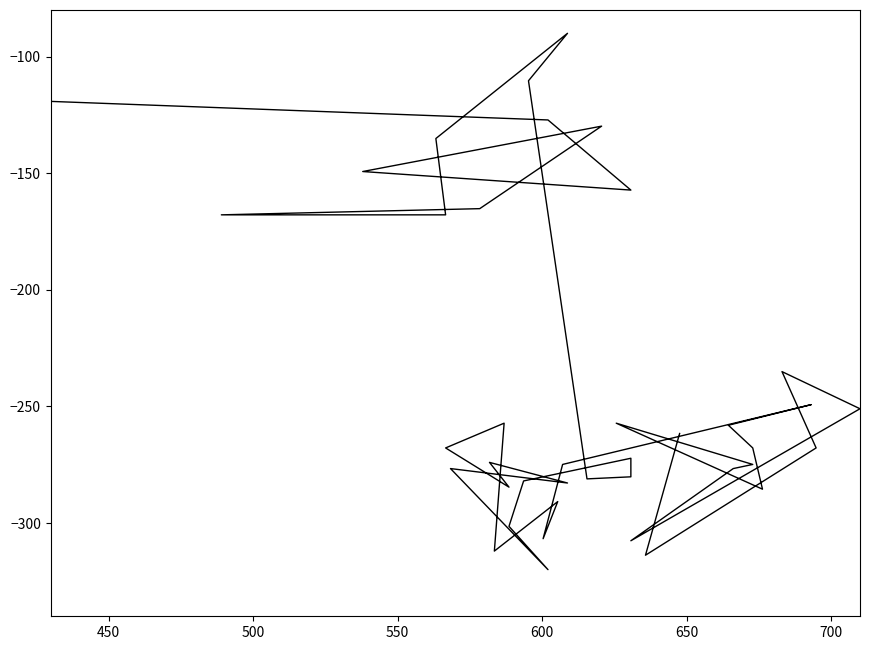

What is the minimum value shown in the chart?

-320.0